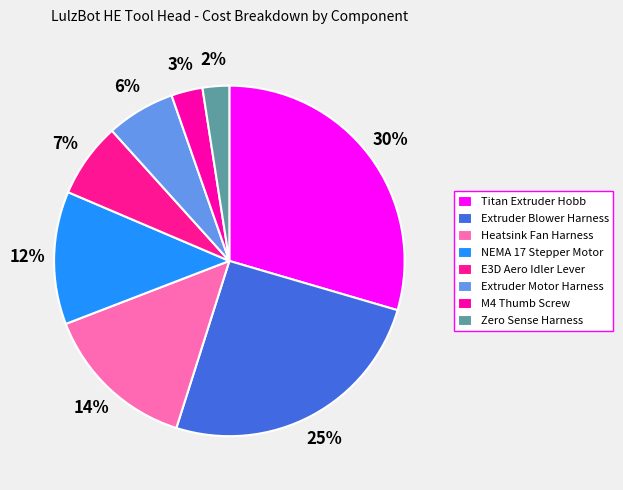

Does any single category account for the majority?

No